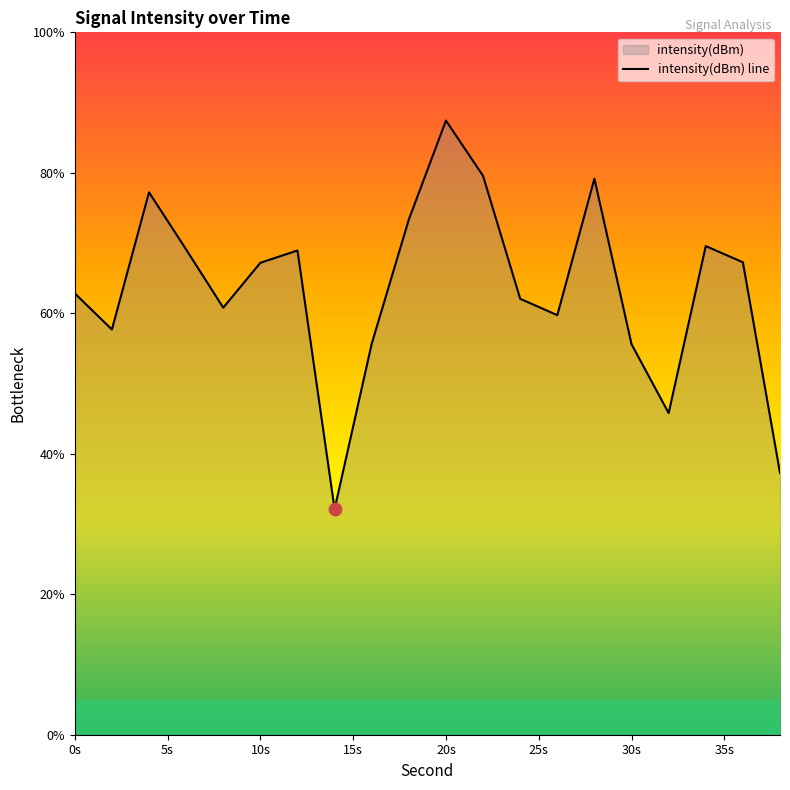

What is the difference between the maximum and minimum values?

55.3